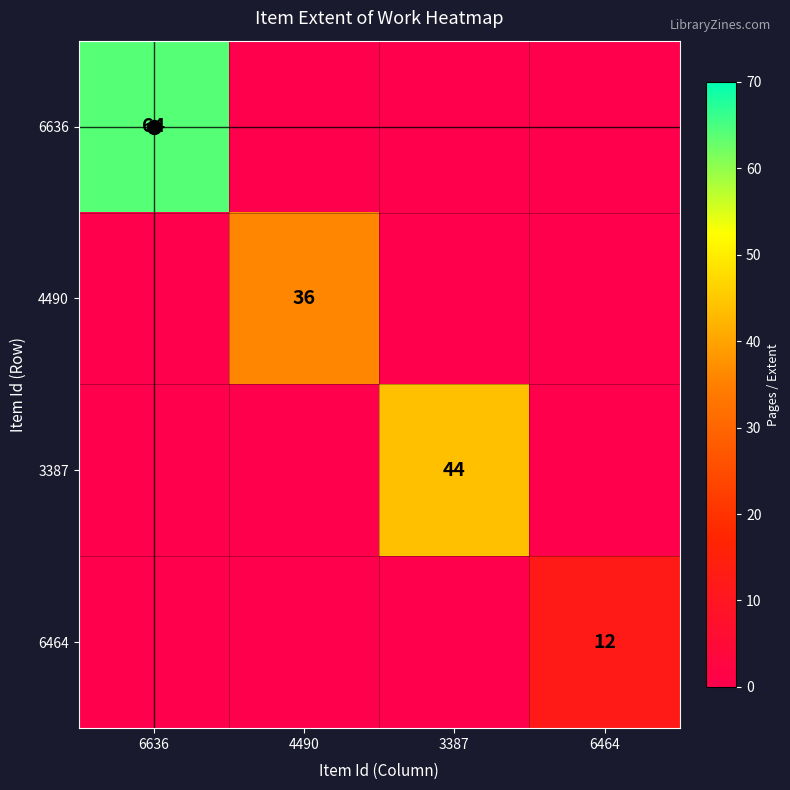

Rank the series at 3387 from lowest to highest value.

6636, 4490, 6464, 3387